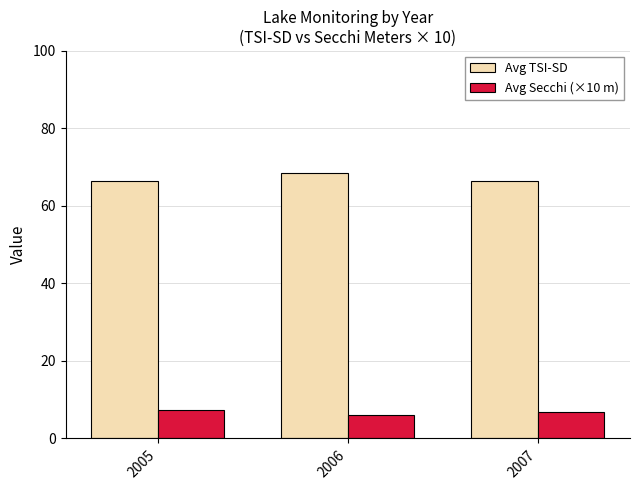

Rank the series by their maximum value, from highest to lowest.

Avg TSI-SD, Avg Secchi (×10 m)